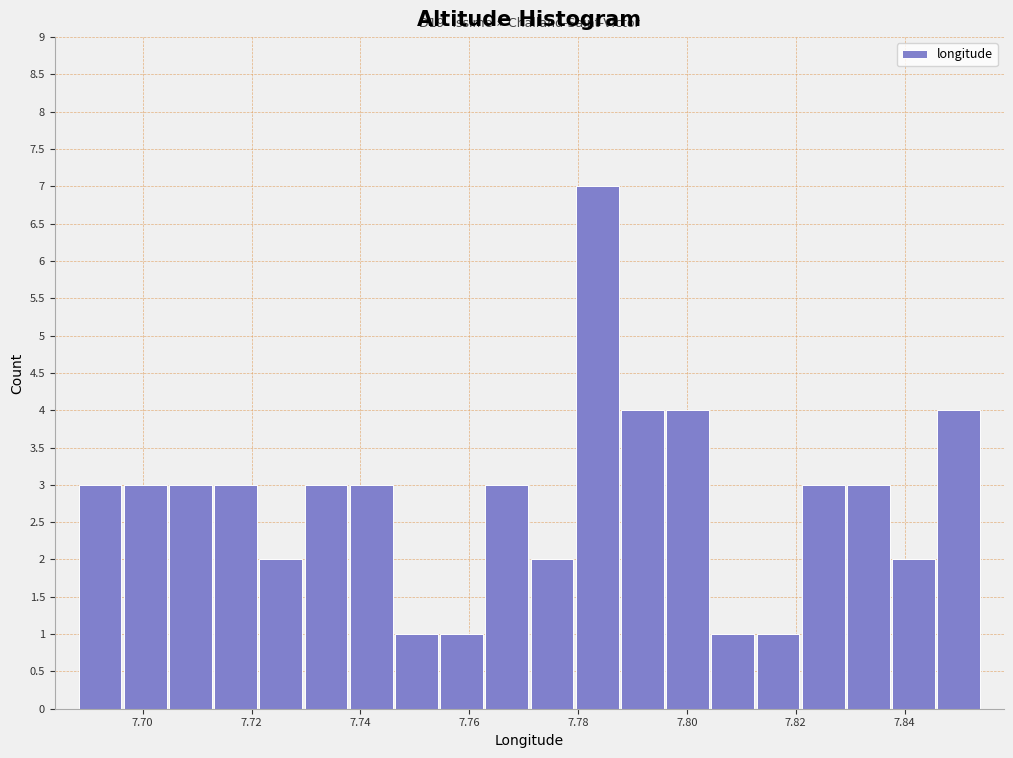

Over which range of the x-axis is the bar tallest?

7.780 to 7.788